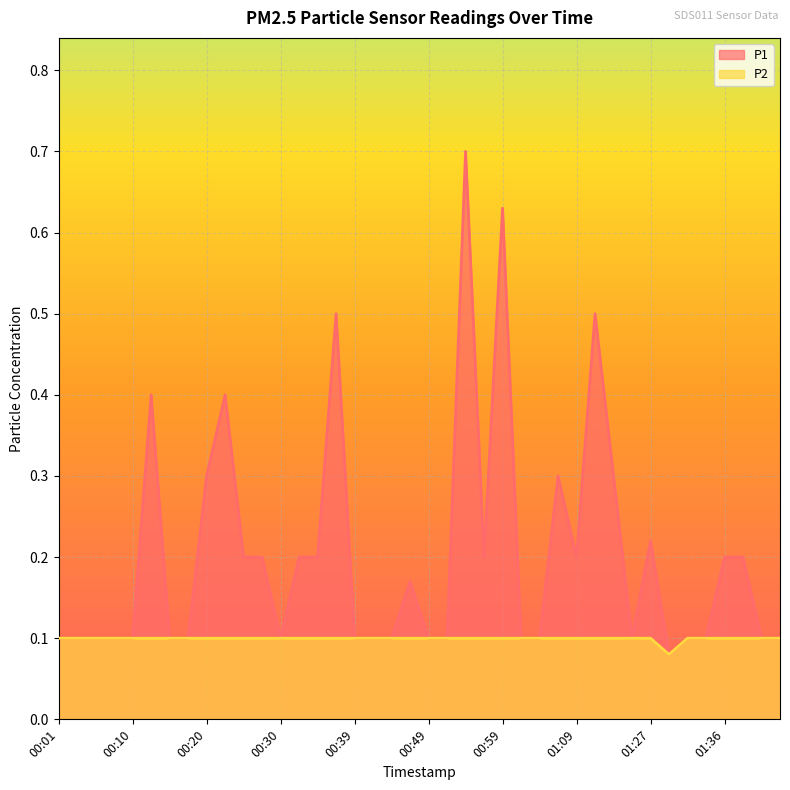

What is the sum of all P1 values?

8.1